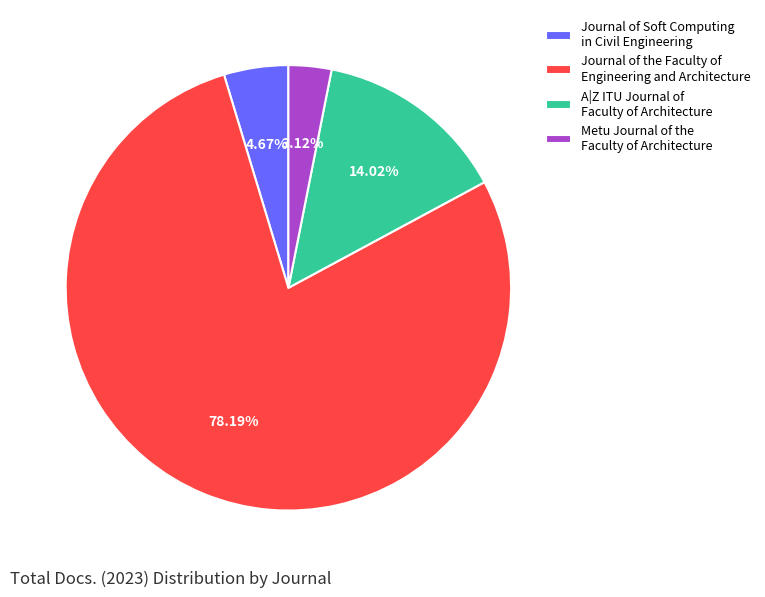

Approximately how many times larger is the value at Journal of Soft Computing in Civil Engineering compared to Metu Journal of the Faculty of Architecture?

1.5